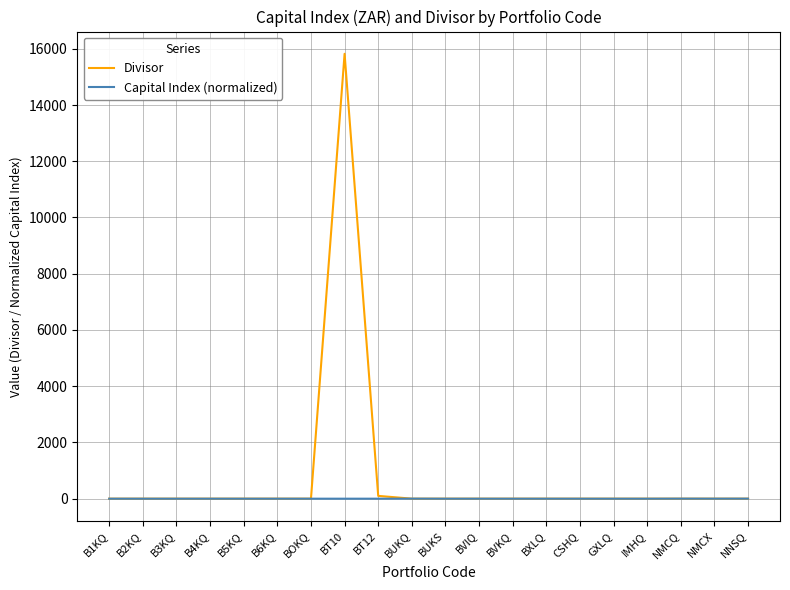

What is the difference between the highest and lowest values at BT10?

15821.6